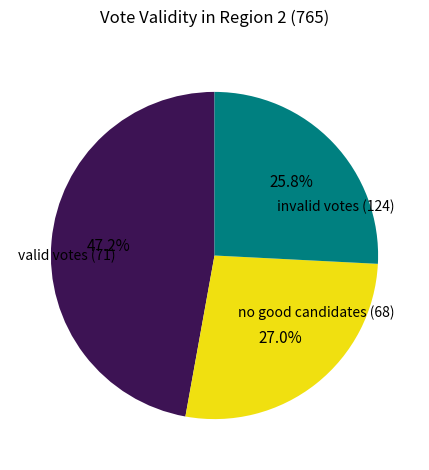

Is there a majority slice in this chart?

No